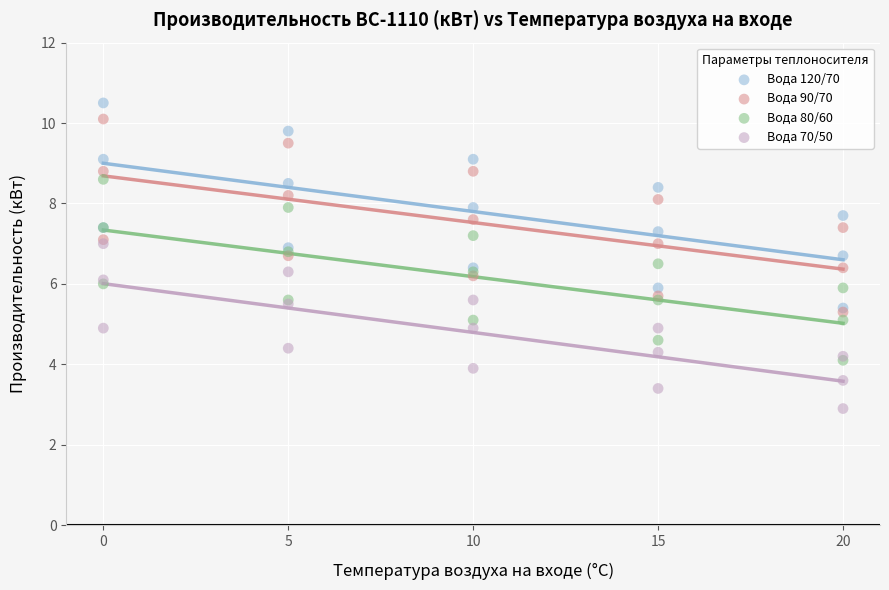

What are all the series names shown in the legend?

Вода 120/70, Вода 90/70, Вода 80/60, Вода 70/50